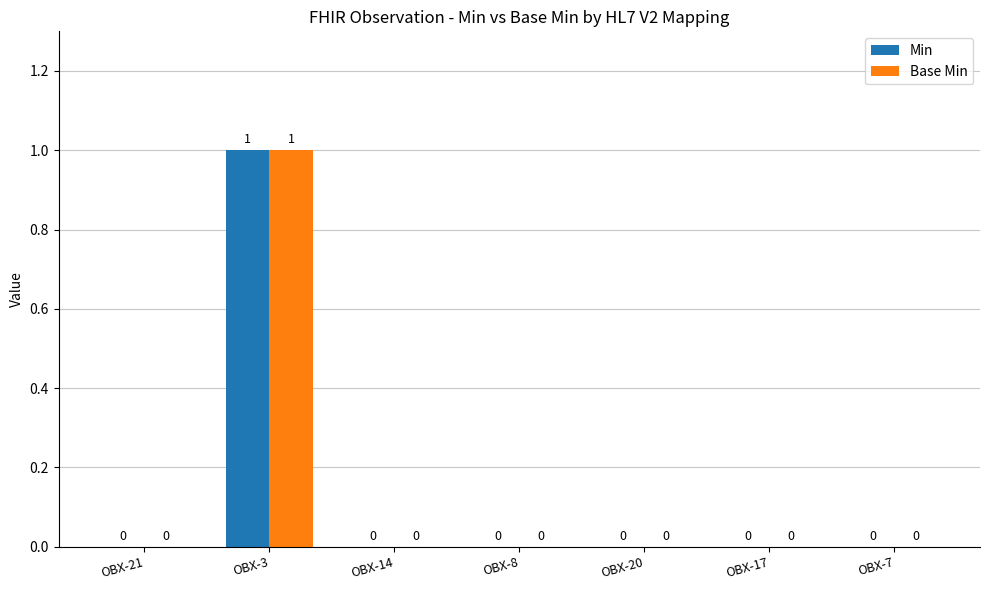

Are the bars horizontal?

No